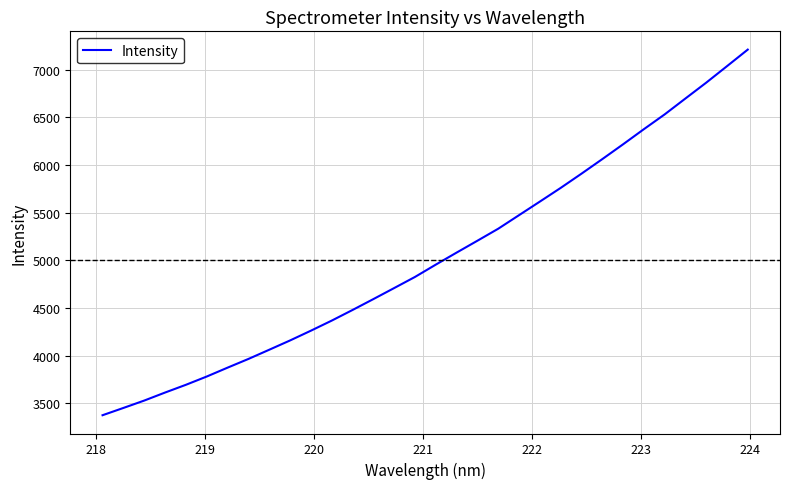

What is the maximum value shown in the chart?

7210.1